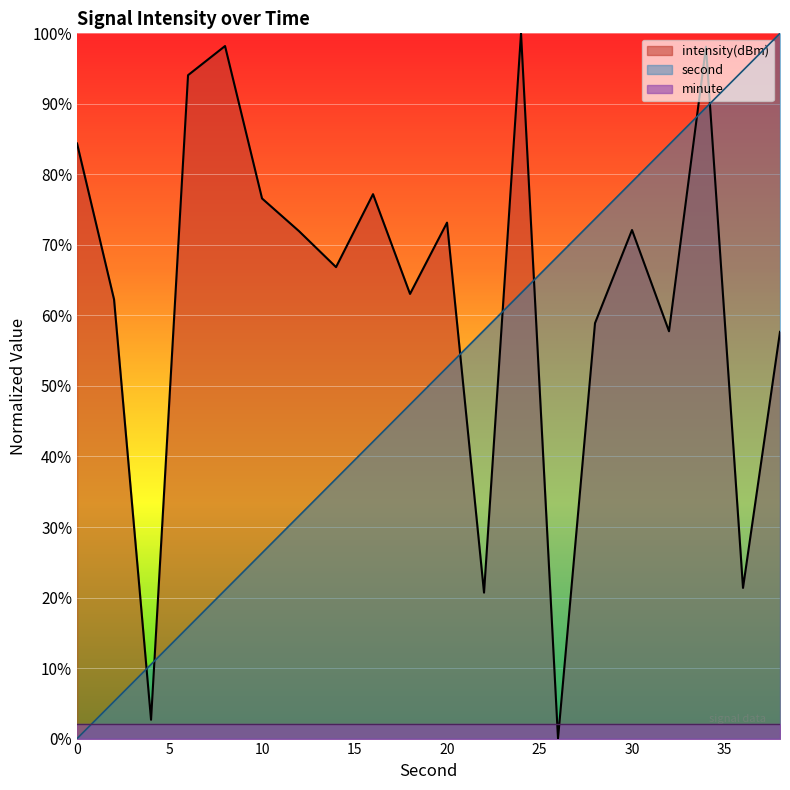

List the series in order of their overall mean, highest first.

intensity(dBm), second, minute